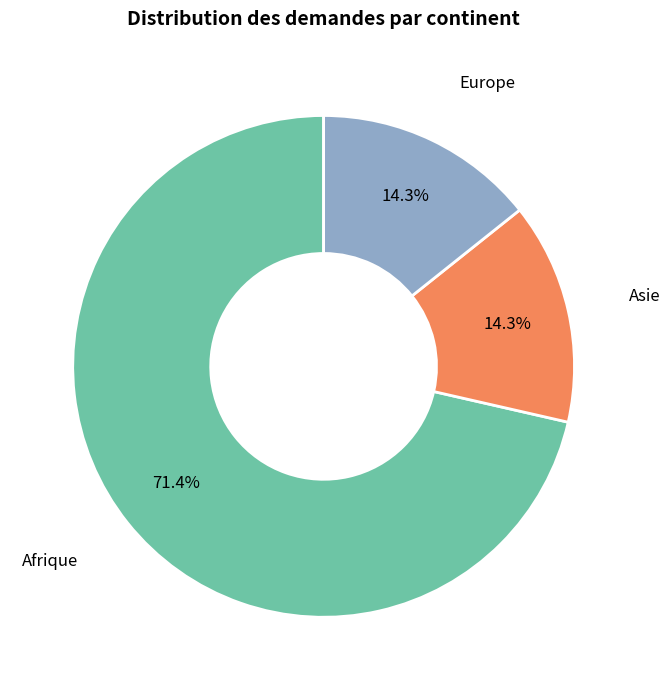

How many slices are in this pie chart?

3